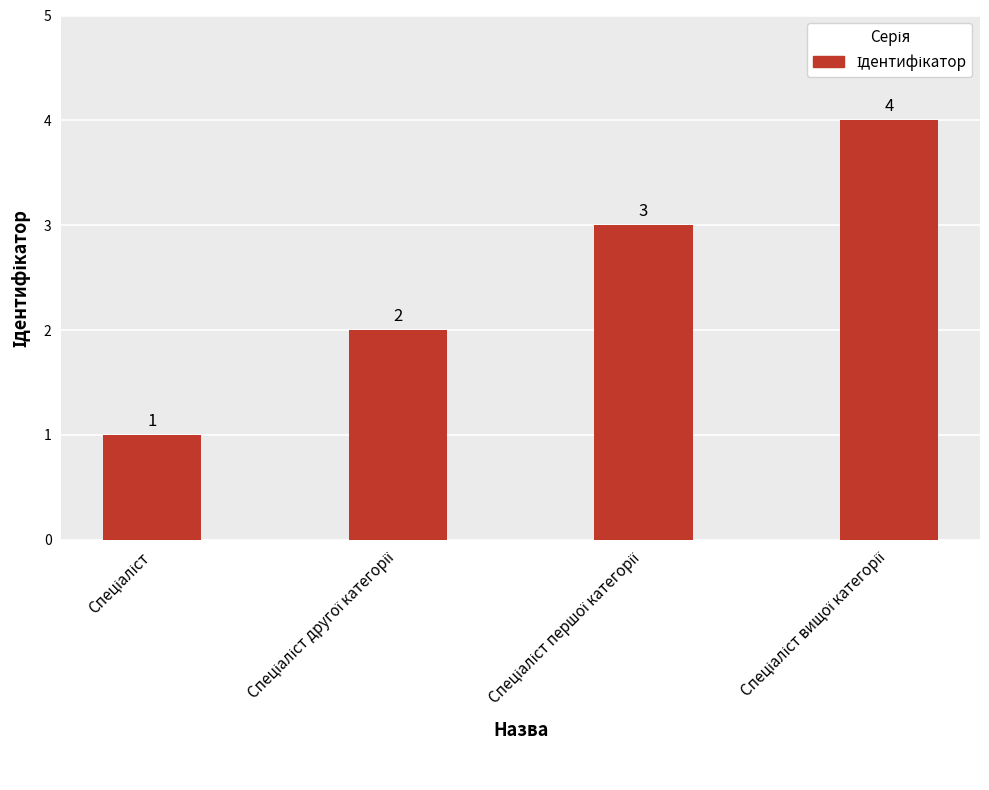

What is the value of the 2nd bar from the left?

2